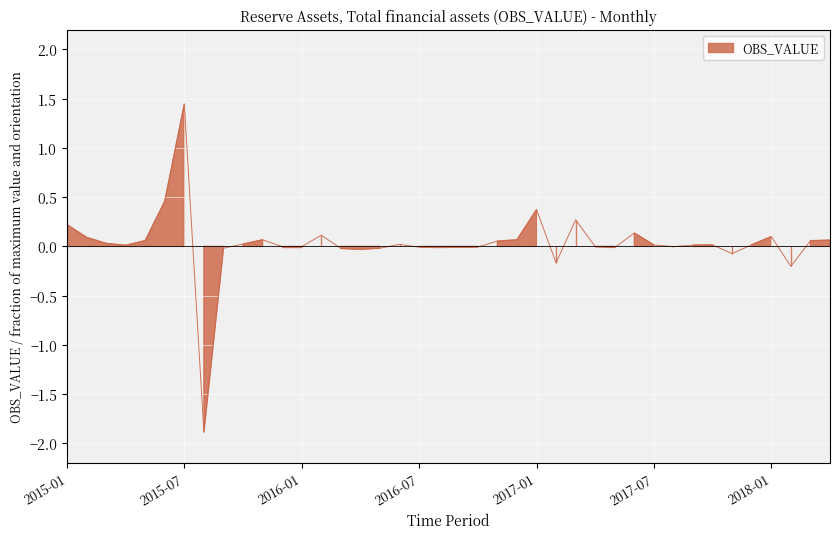

Where does the data first go above 0?

2015-01